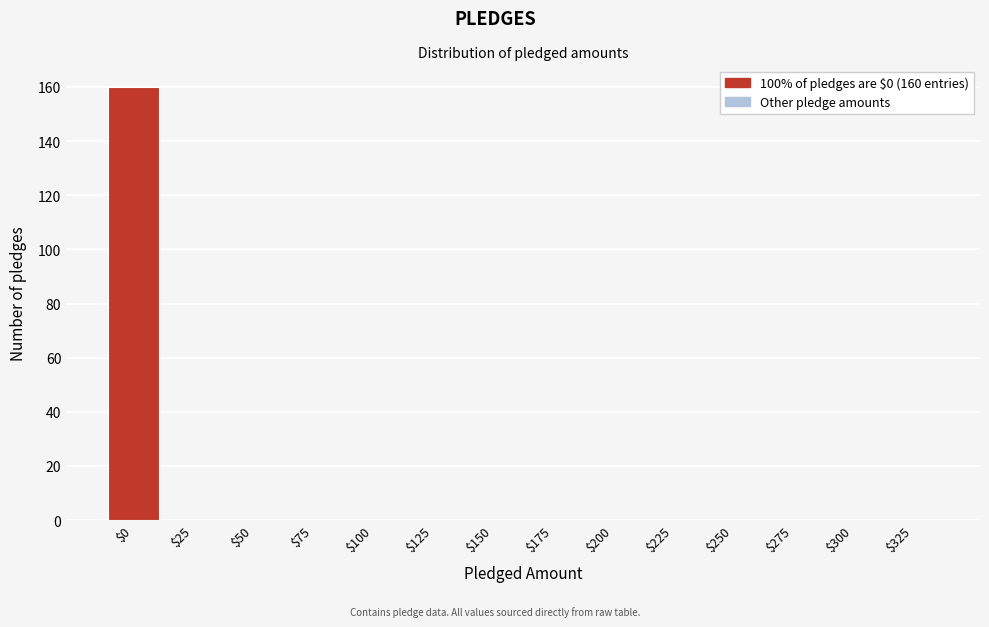

What is the sum of all values?

160